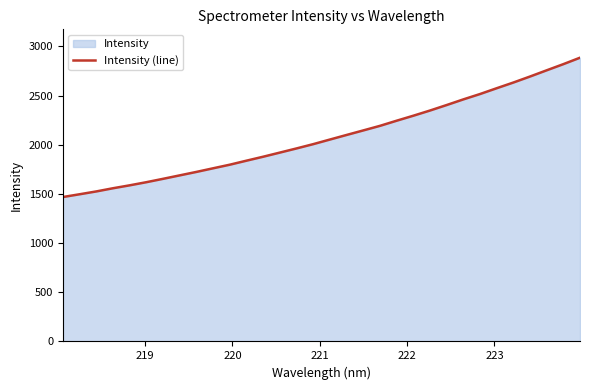

What is the difference between the maximum and minimum values?

1416.1